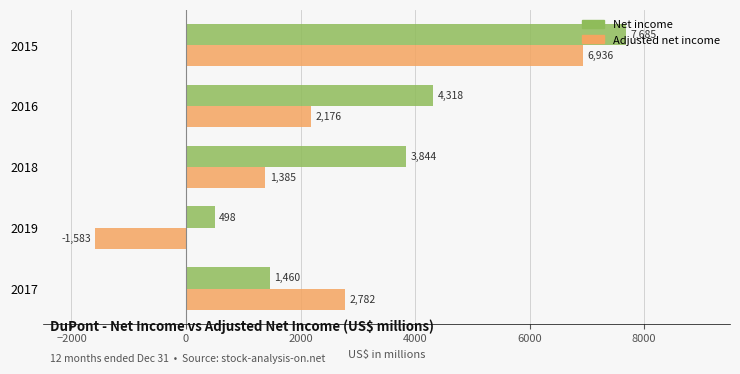

At which label is Net income closest to 4091?

2016